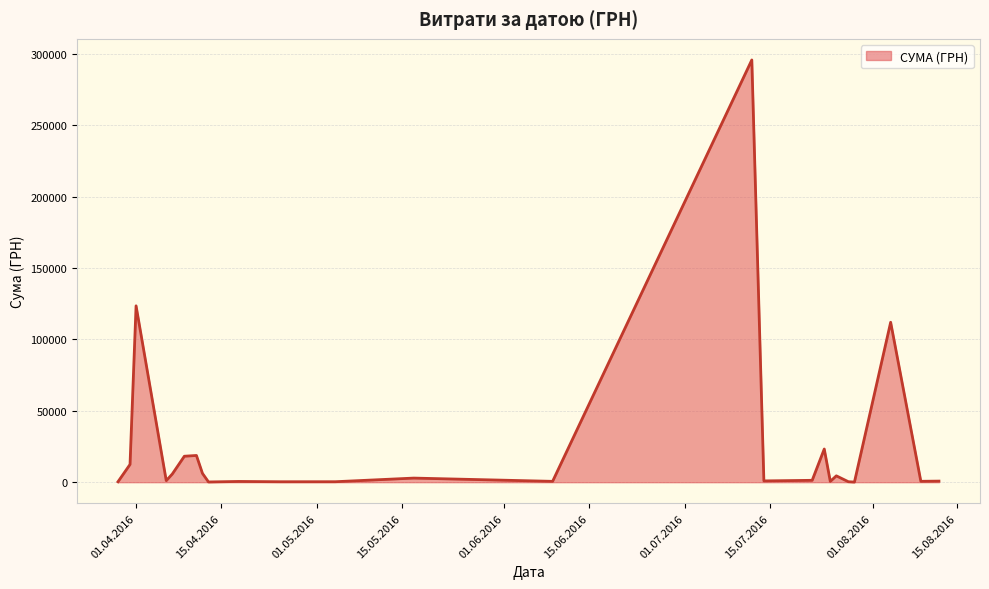

What is the difference between the maximum and minimum values?

295540.8